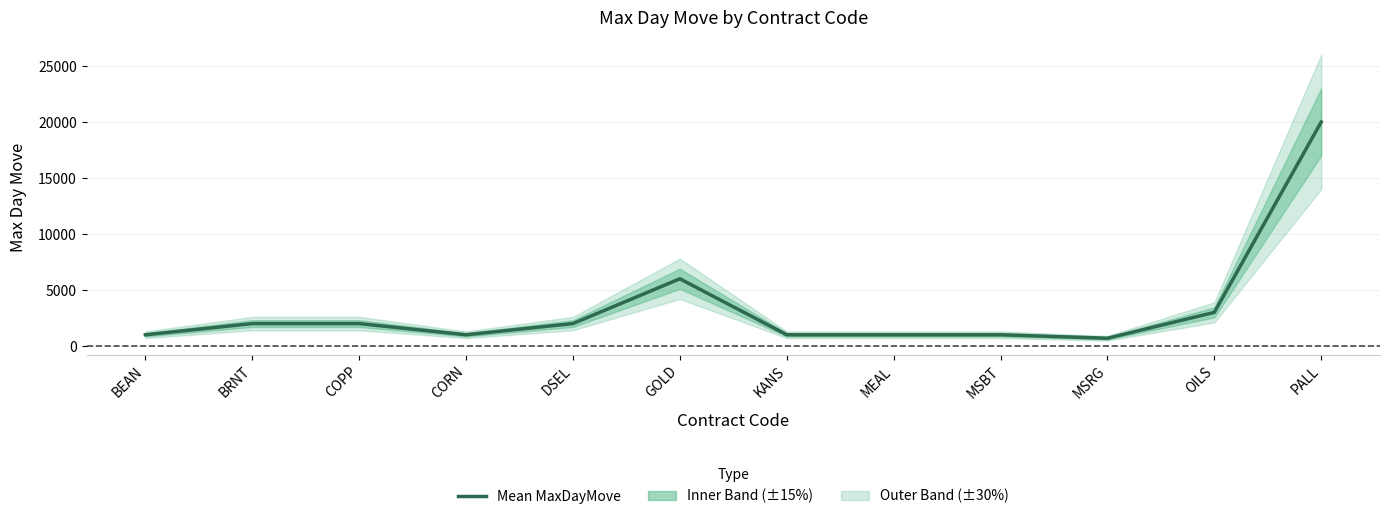

What is the value of the 8th point from the left?

1000